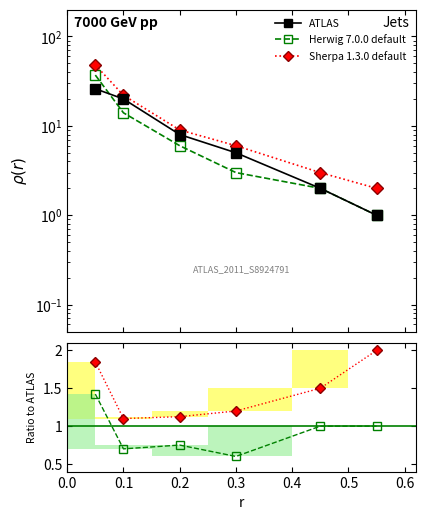

True or false: Herwig 7.0.0 default and Sherpa 1.3.0 default intersect in this chart.

False